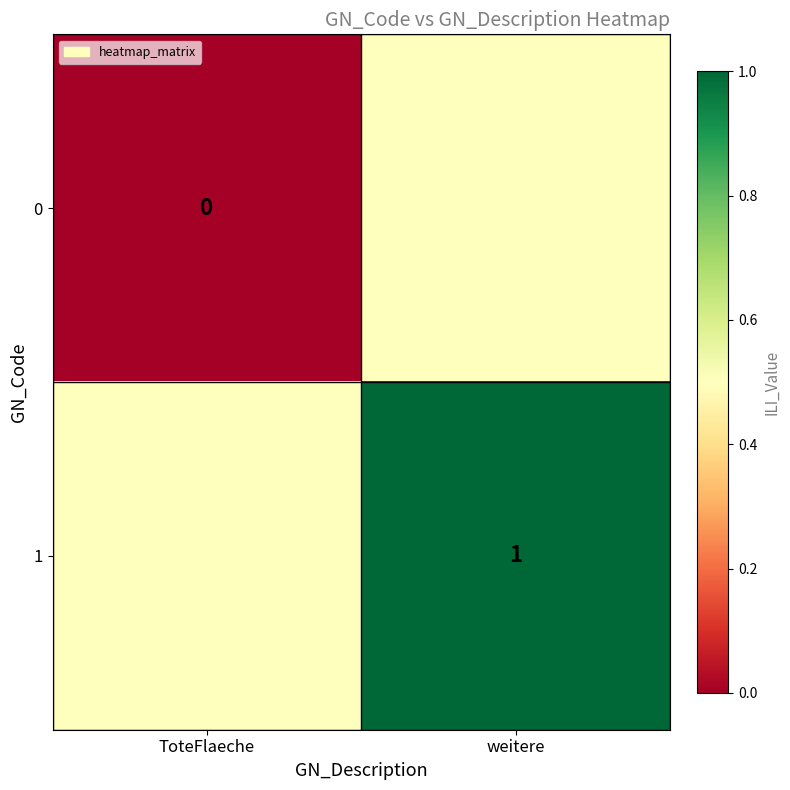

At how many categories does at least one series exceed 0?

2